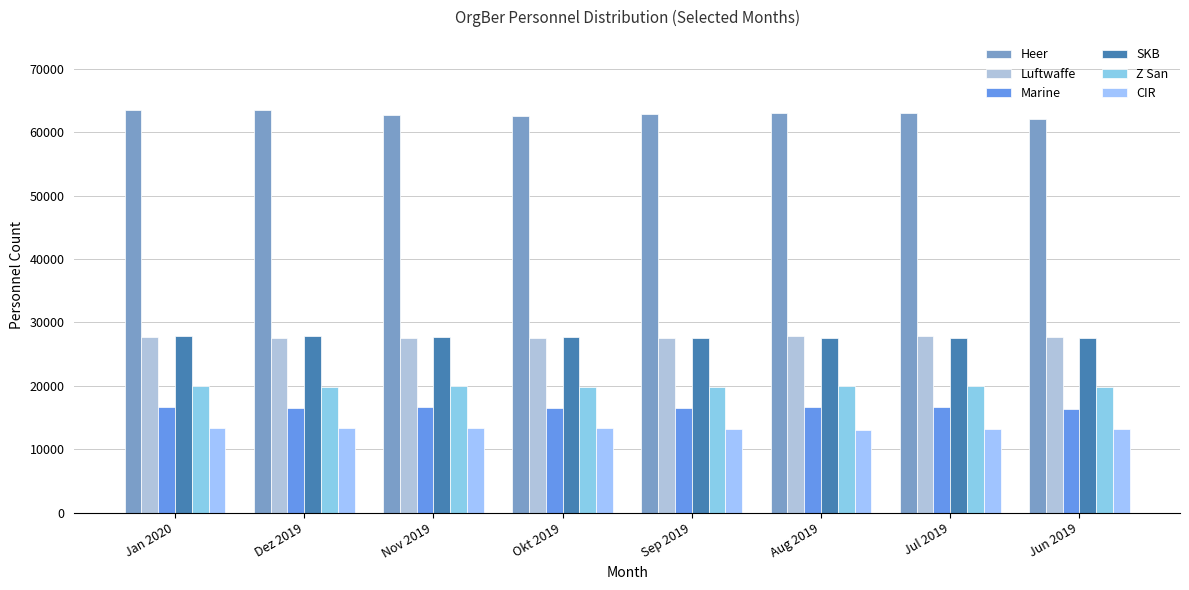

What position from the left is Nov 2019?

3